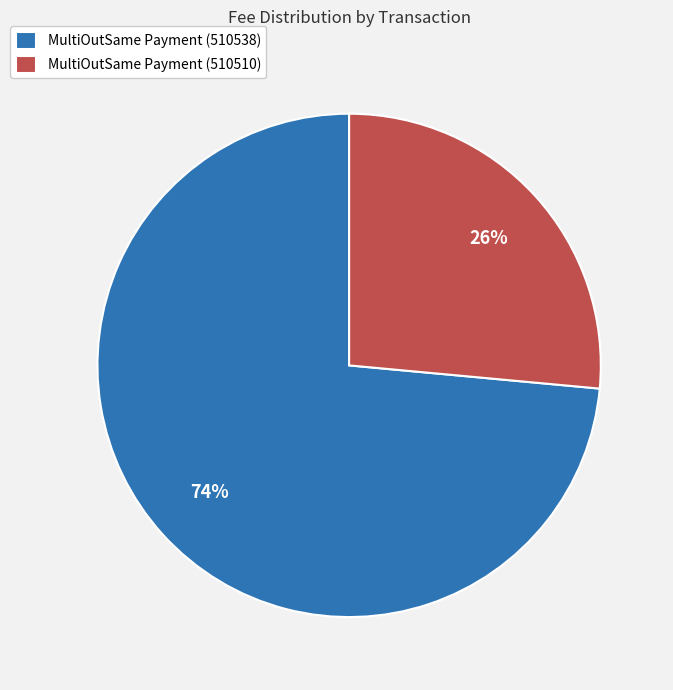

Is the sum of MultiOutSame Payment (510510) and MultiOutSame Payment (510538) greater than half?

Yes